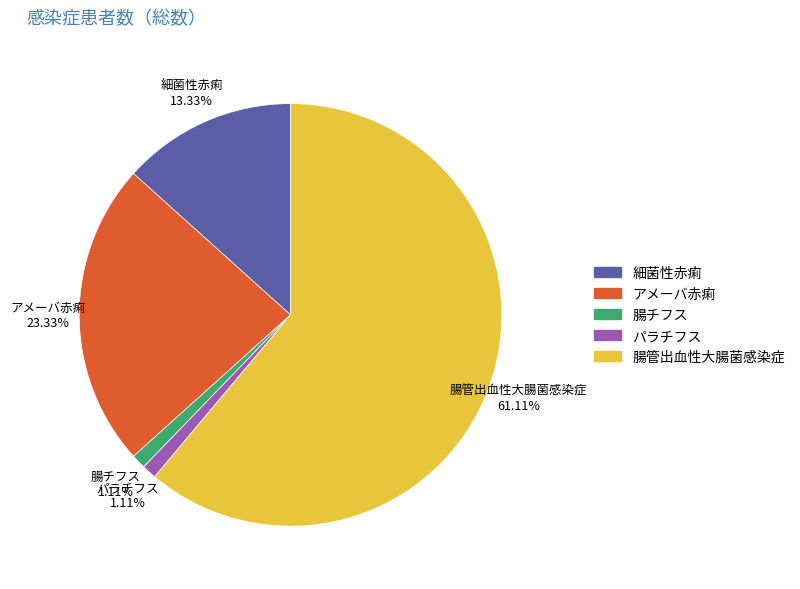

To the nearest percent, what is the difference between the largest and smallest slice percentages?

60%